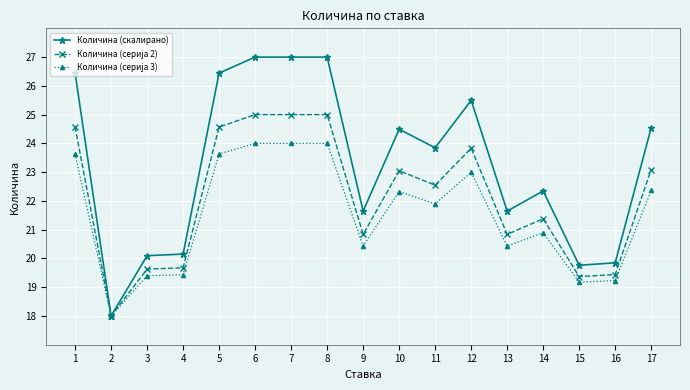

Is it true that Количина (скалирано) equals 23.8 at 11?

True